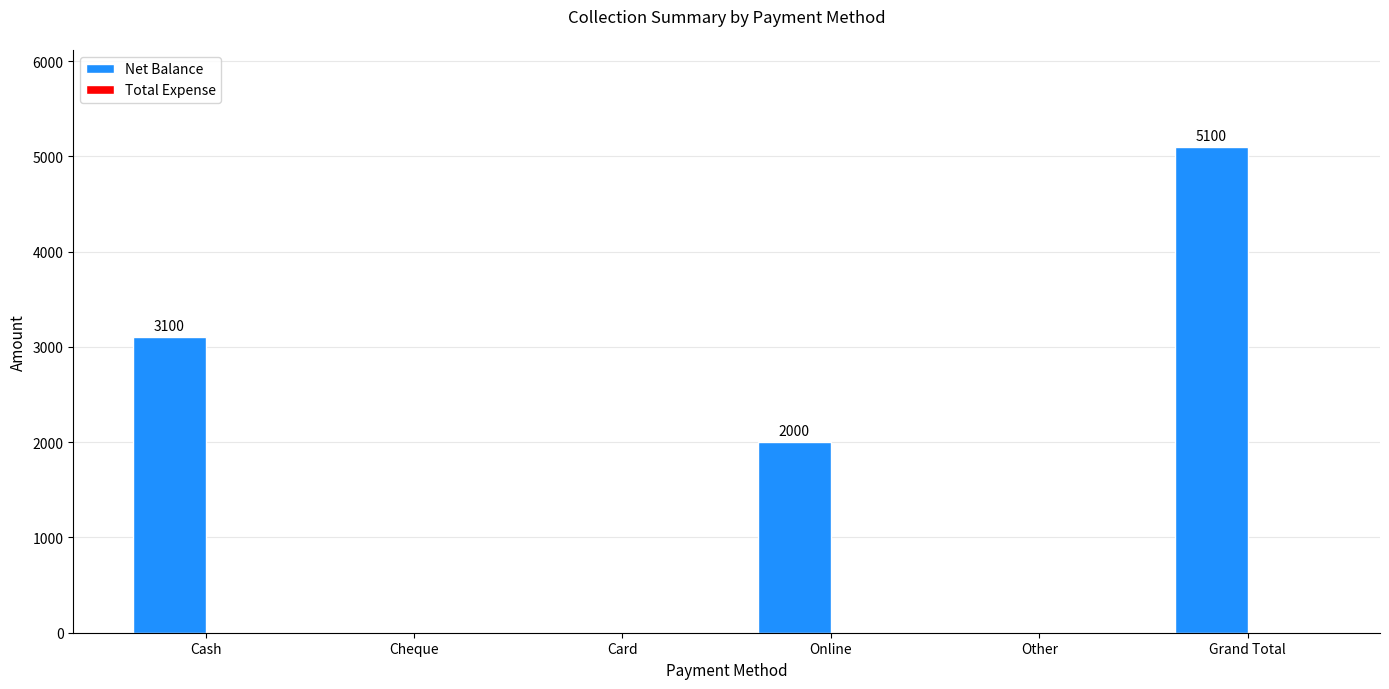

What is the sum of all values?

10200